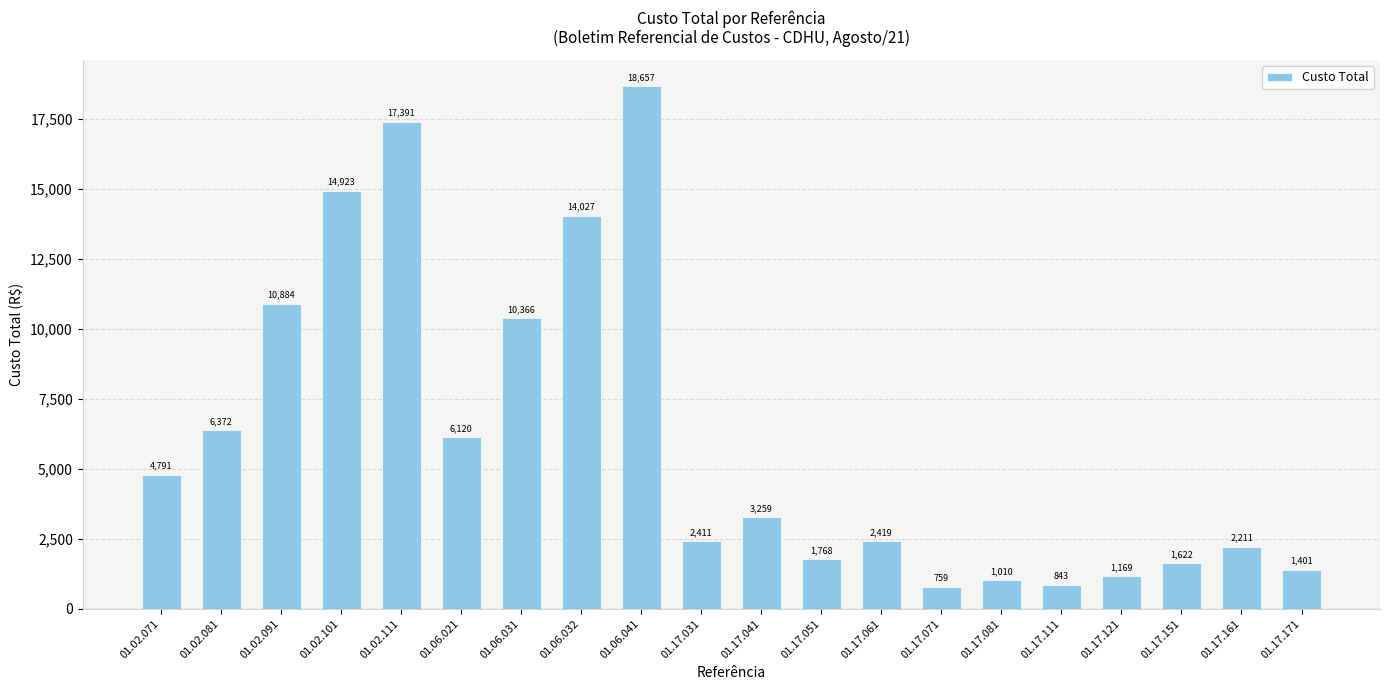

How many values are below 3258?

10